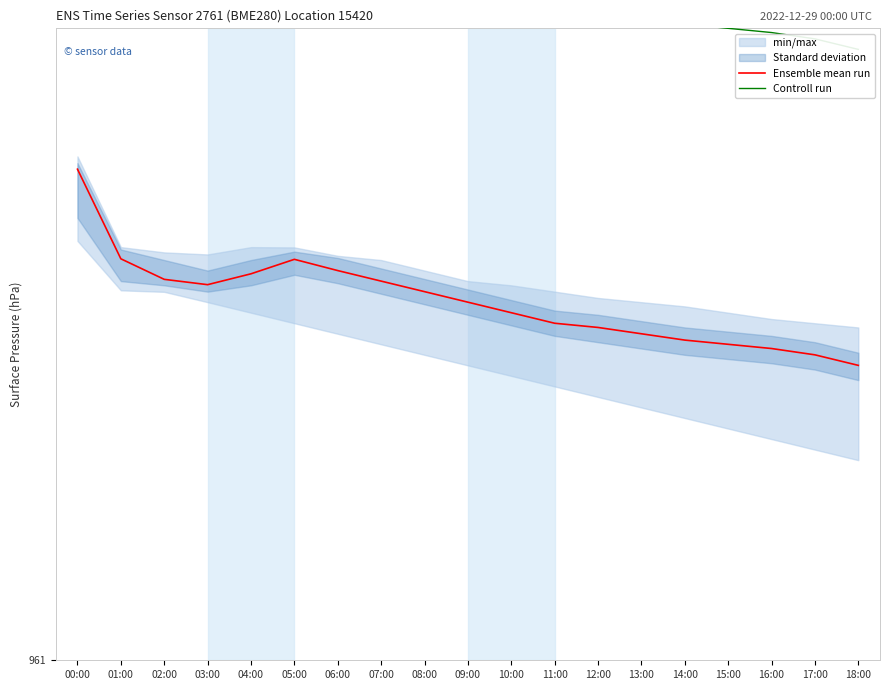

True or false: Controll run has more than 0 interior local peaks.

True